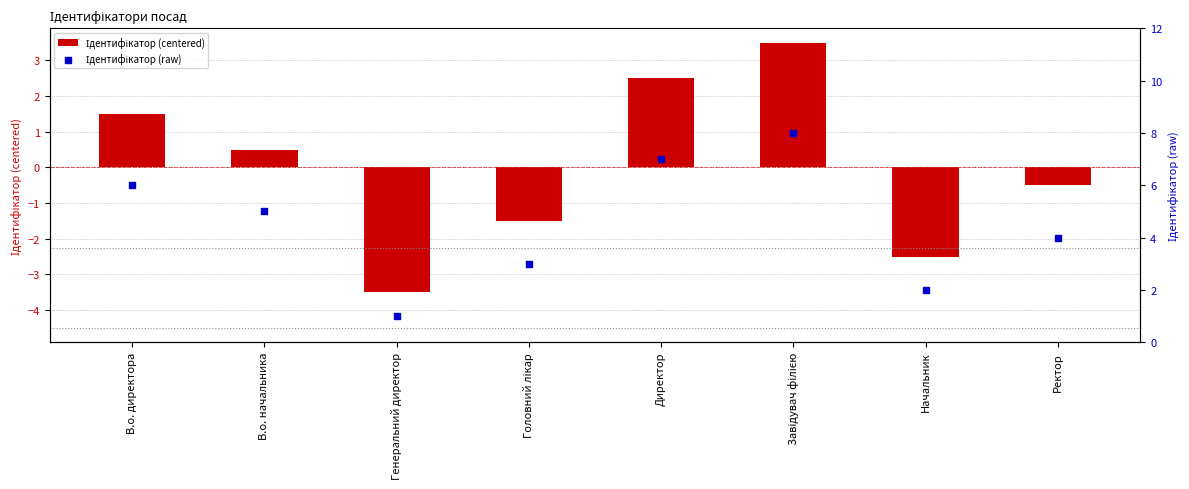

At how many categories does at least one series exceed 0?

8